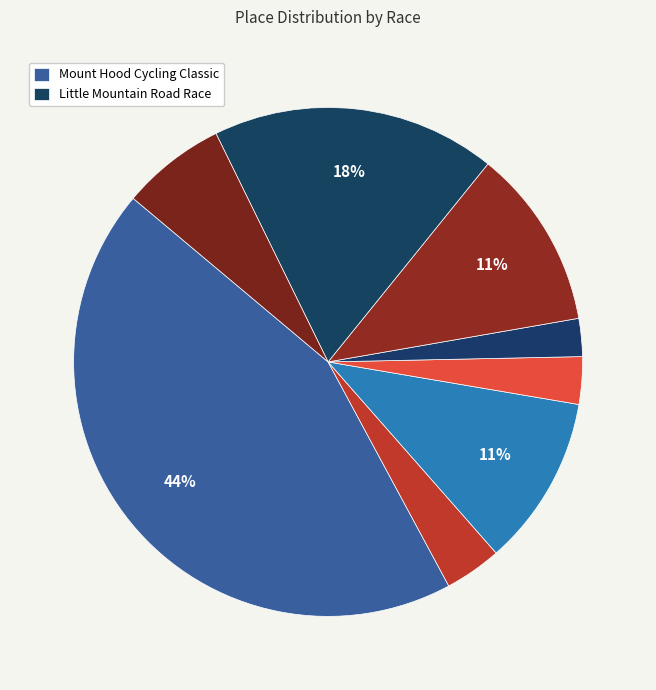

Which slice is the largest?

Mount Hood Cycling Classic